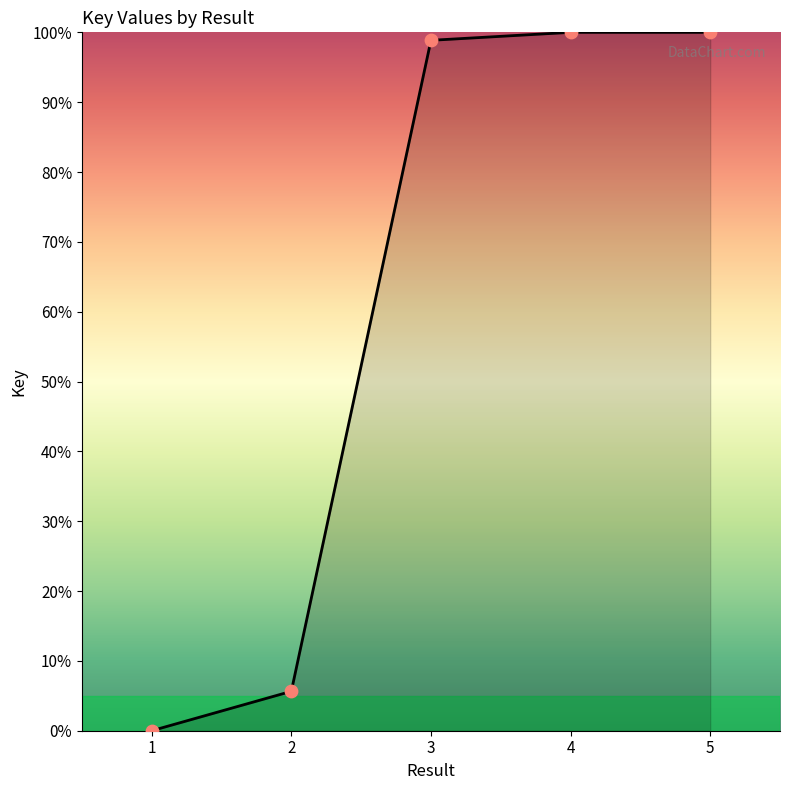

Approximately how many times larger is the value at 5 compared to 2?

17.7